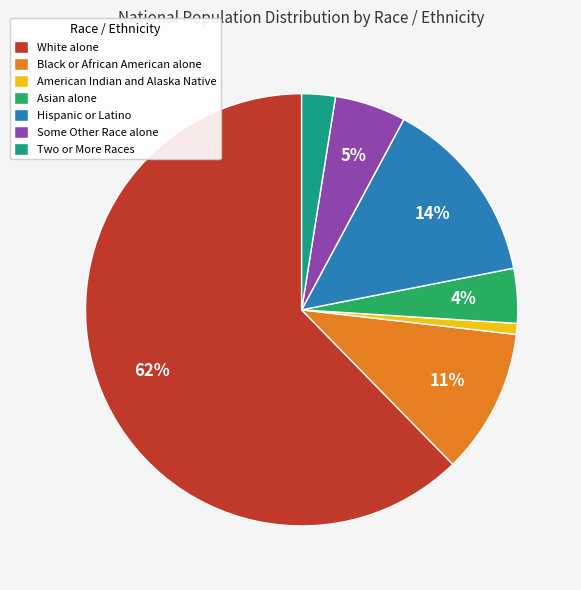

Is Hispanic or Latino the majority of the pie?

No